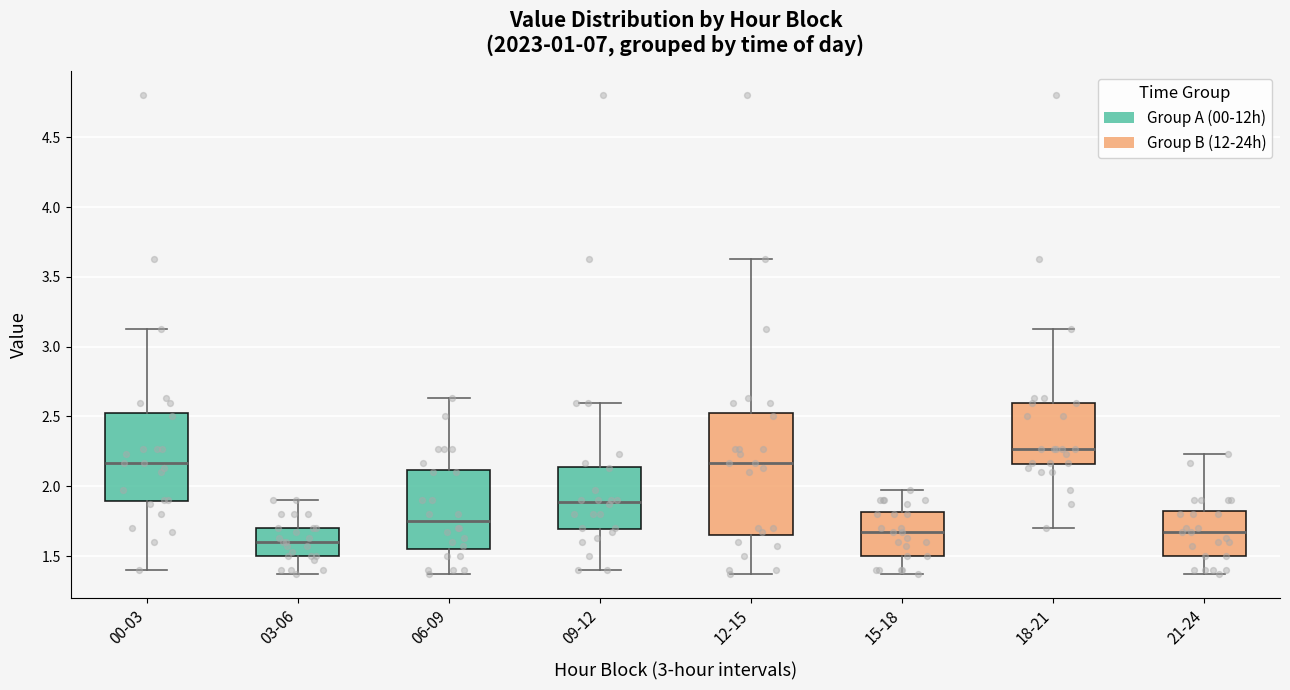

Which box's median line is the highest?

18-21